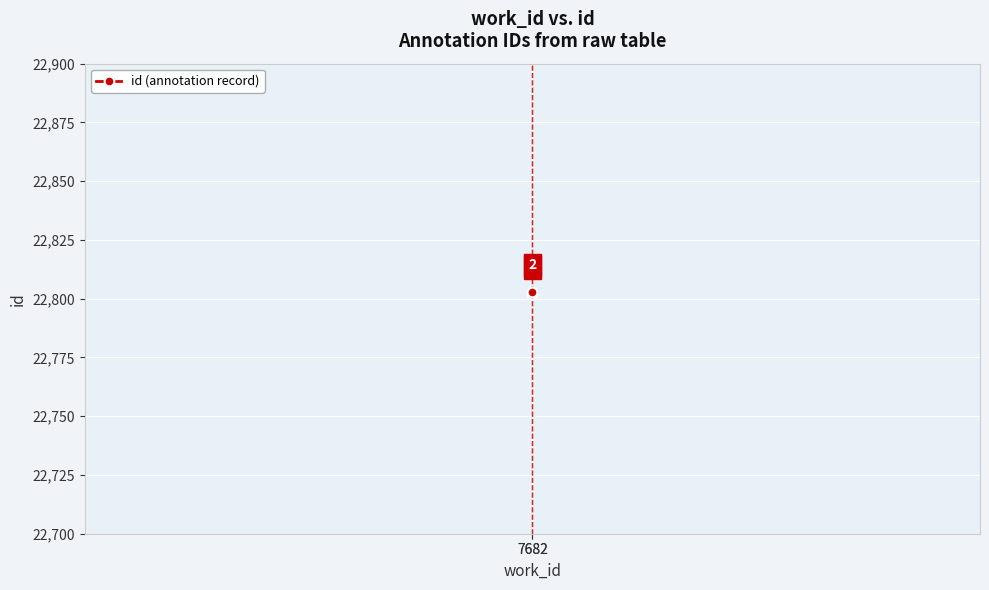

The chart shows a value of 40876 at 7682. True or false?

False